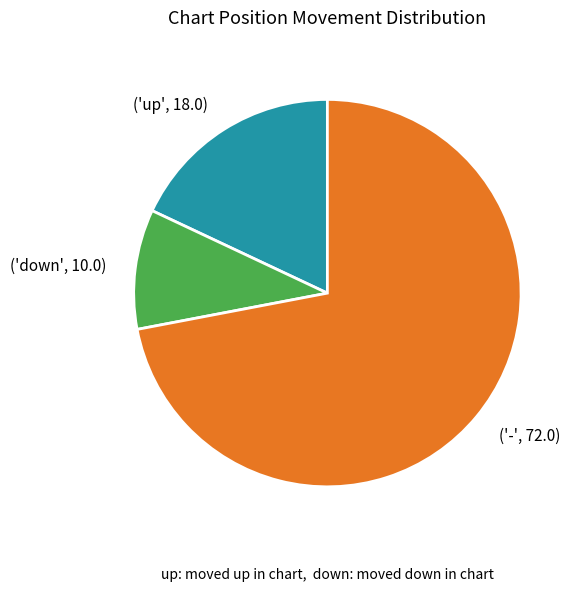

How many segments does this pie chart have?

3